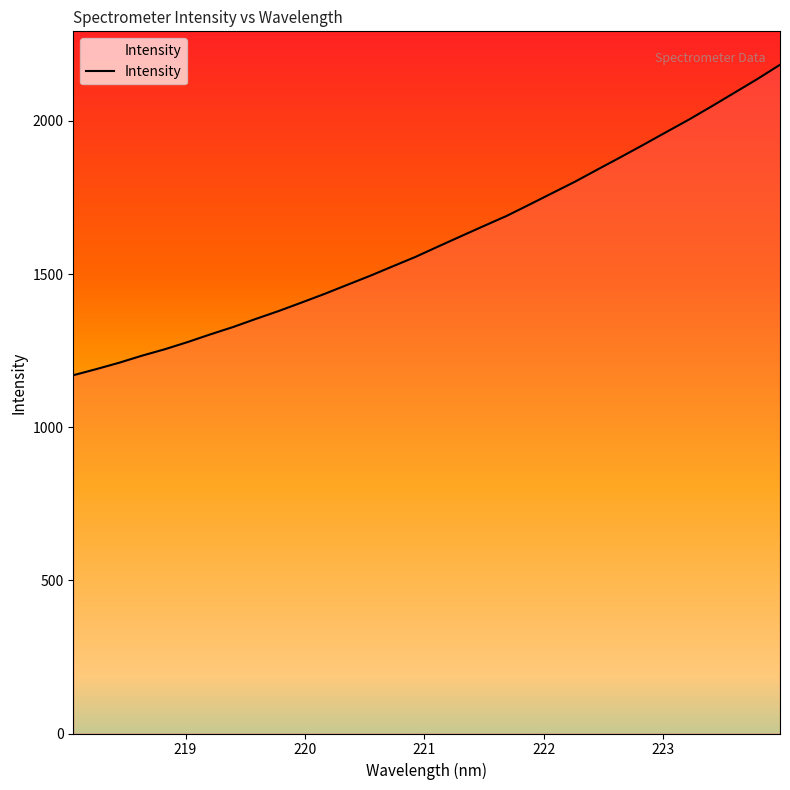

How many lines are shown in the chart?

1